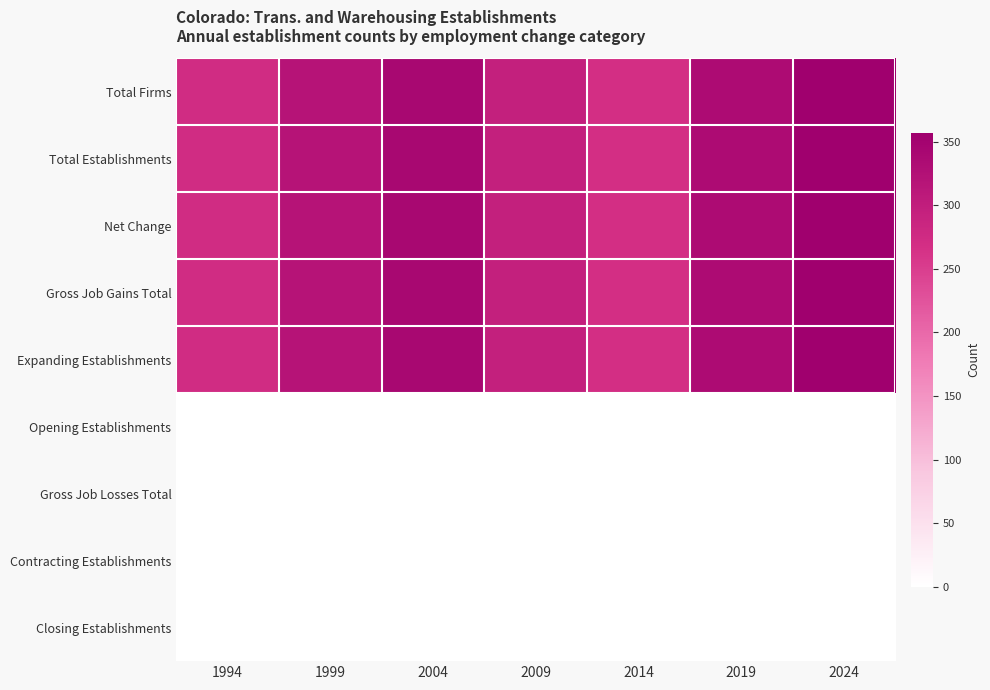

At 1994, list the series in order from largest to smallest.

Total Firms, Total Establishments, Net Change, Gross Job Gains Total, Expanding Establishments, Opening Establishments, Gross Job Losses Total, Contracting Establishments, Closing Establishments